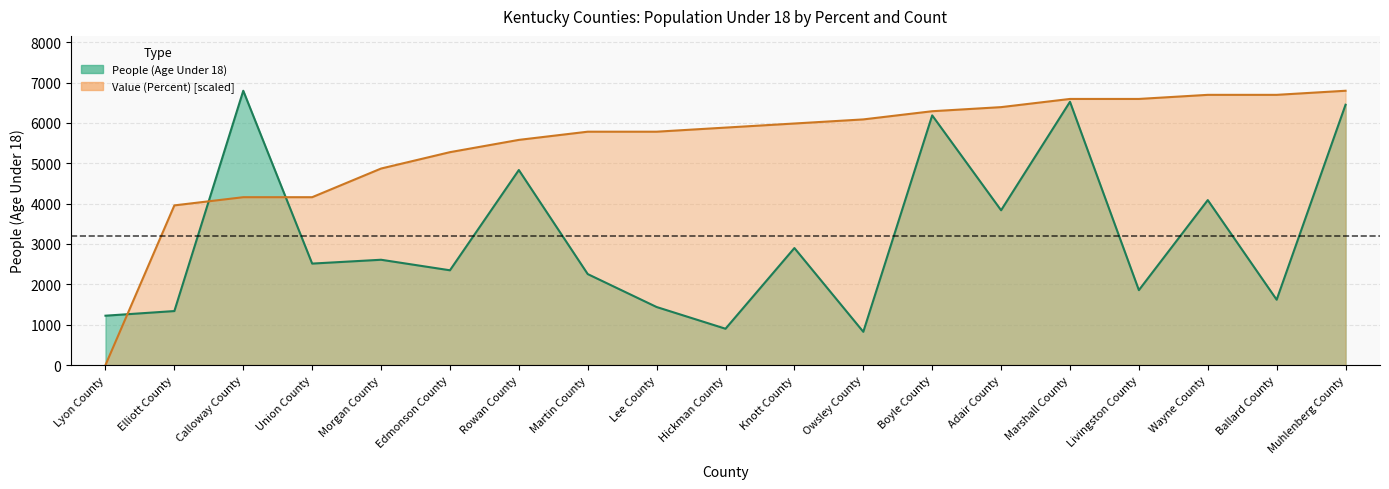

What is the sum of the People (Age Under 18) values at Muhlenberg County and Elliott County?

7788.0